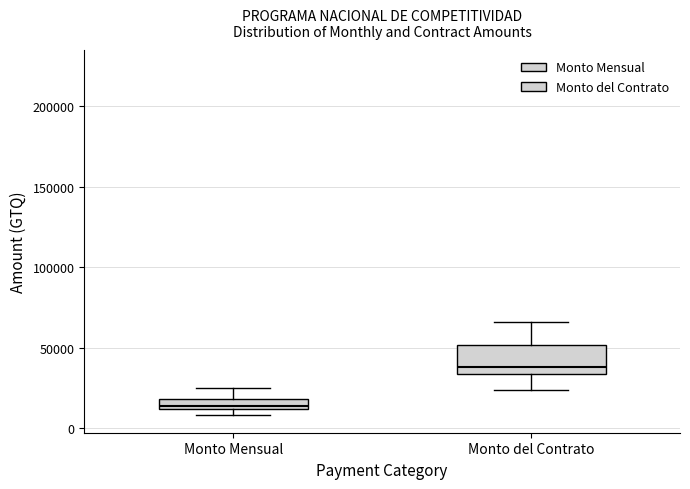

Which box's median line is the lowest?

Monto Mensual